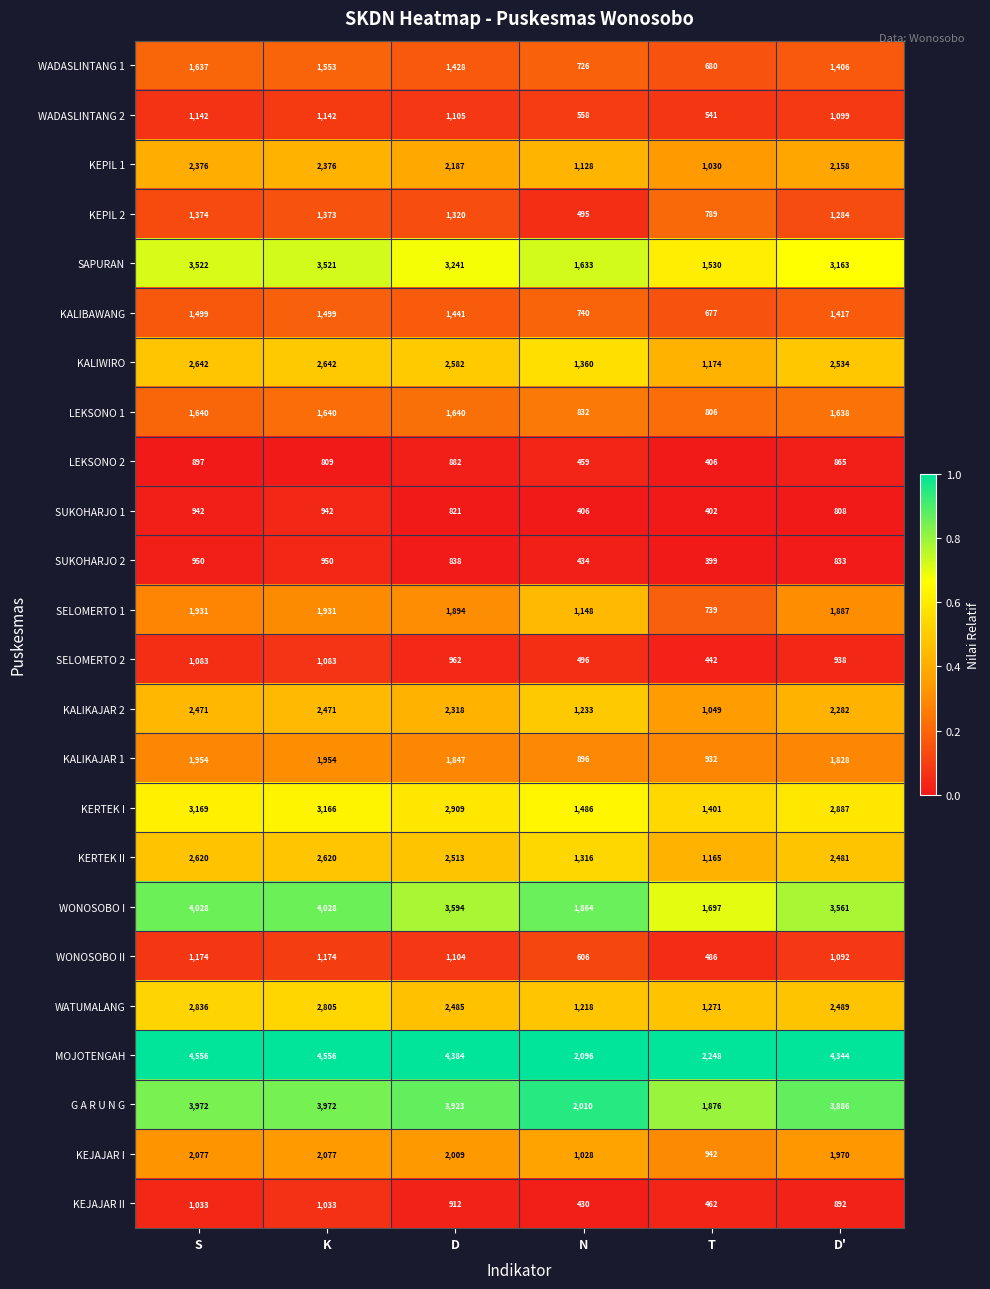

Is the value of WONOSOBO II at D' greater than the value of WADASLINTANG 2 at S?

No